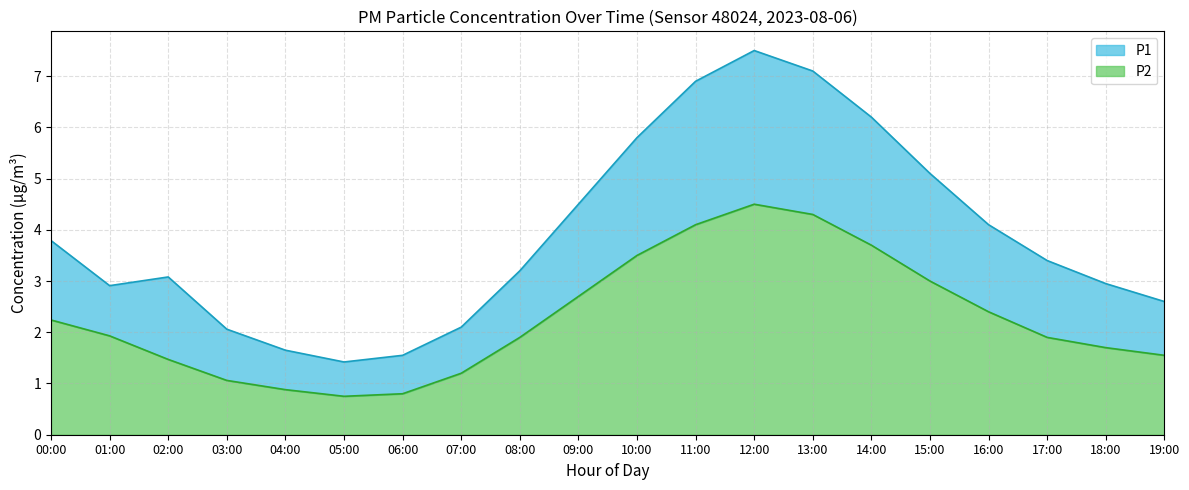

Rank the series by their average value, from highest to lowest.

P2, P1